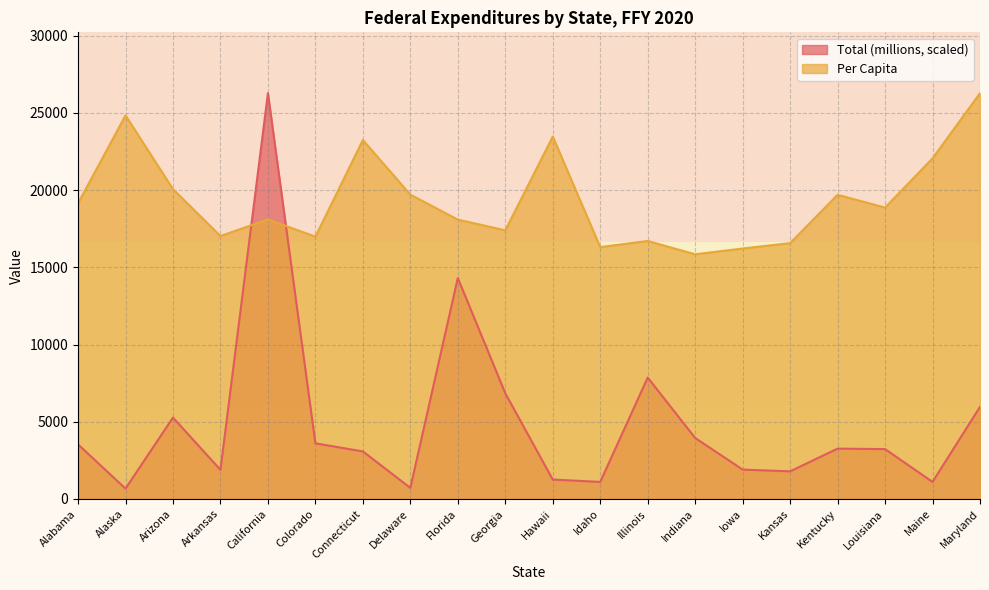

Which series has the largest range (max minus min)?

Total (millions, scaled)